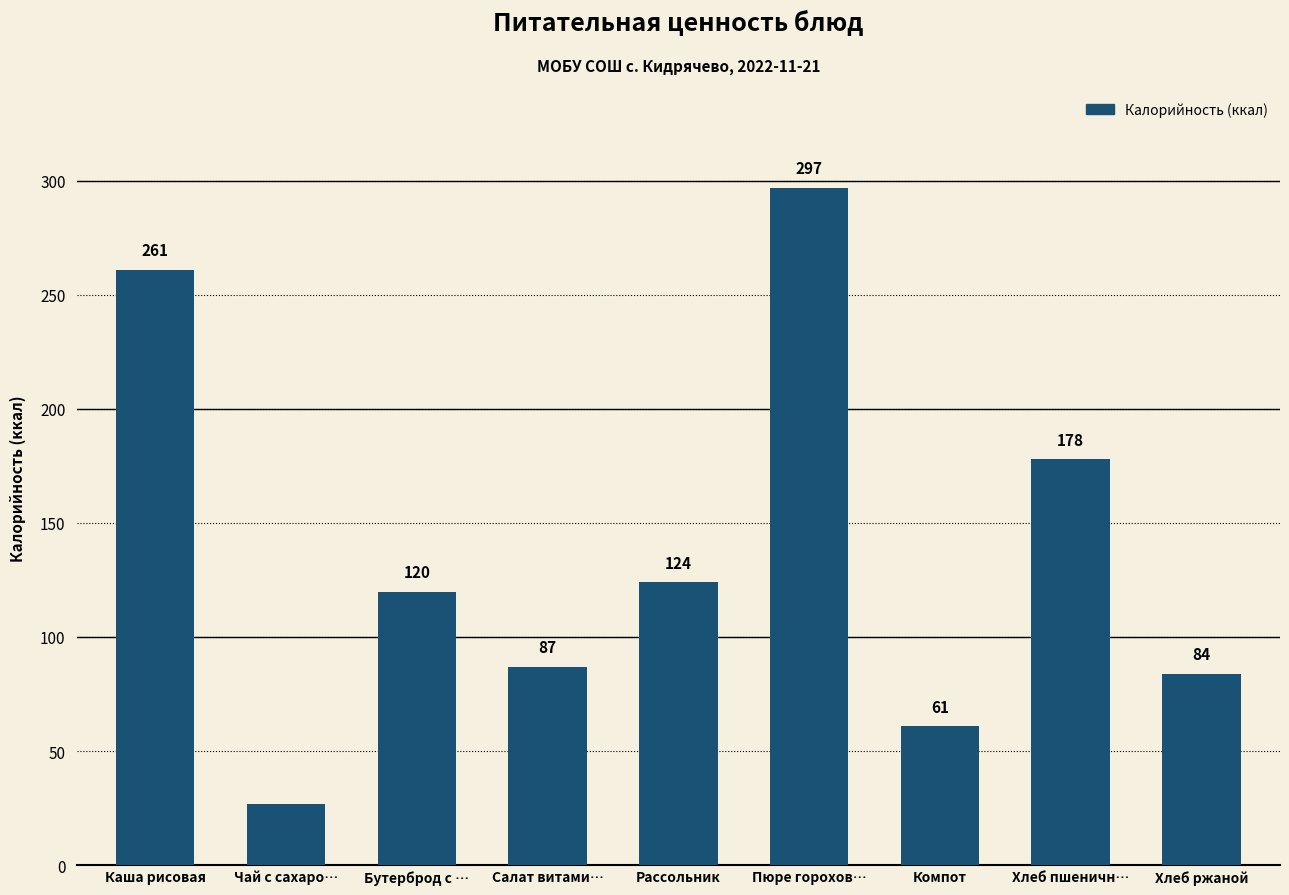

What is the change in value from Каша рисовая to Салат витами…?

-174